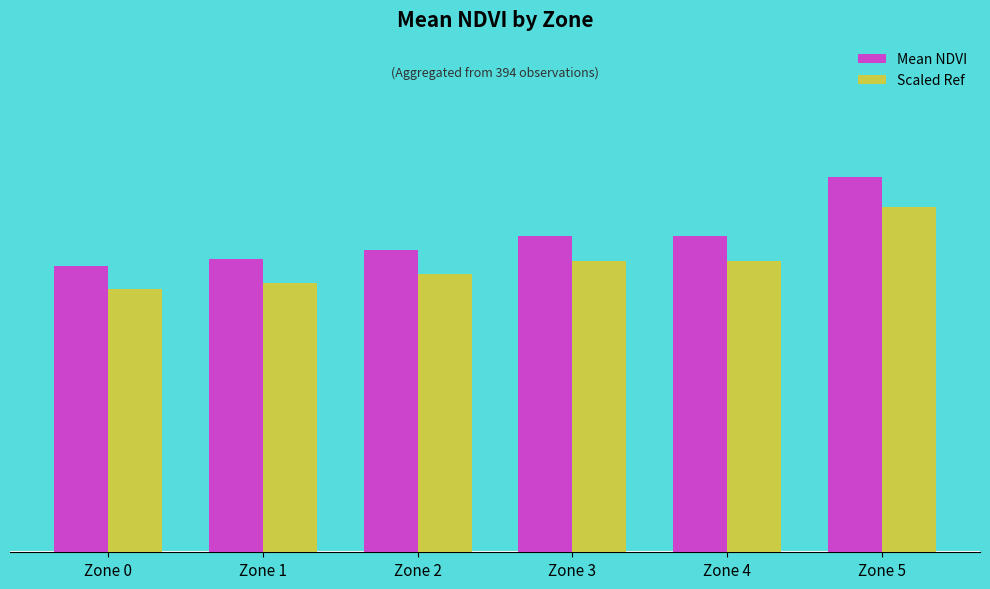

Does the chart contain stacked bars?

No